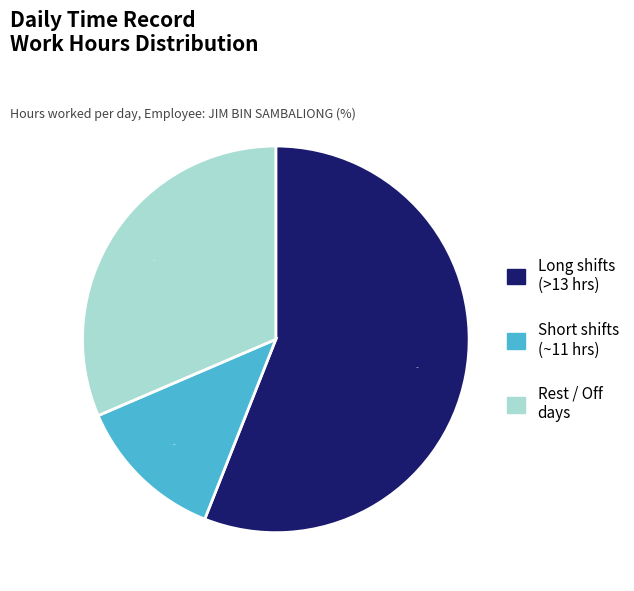

Does any single category account for the majority?

Yes